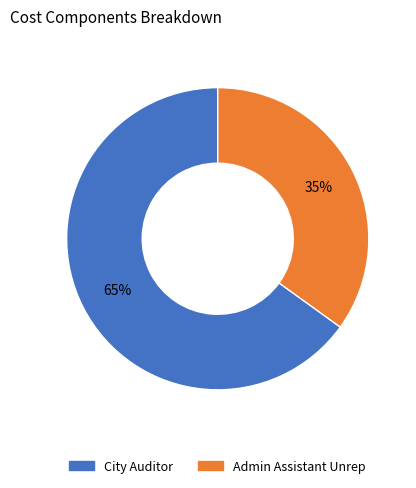

Is there a majority slice in this chart?

Yes